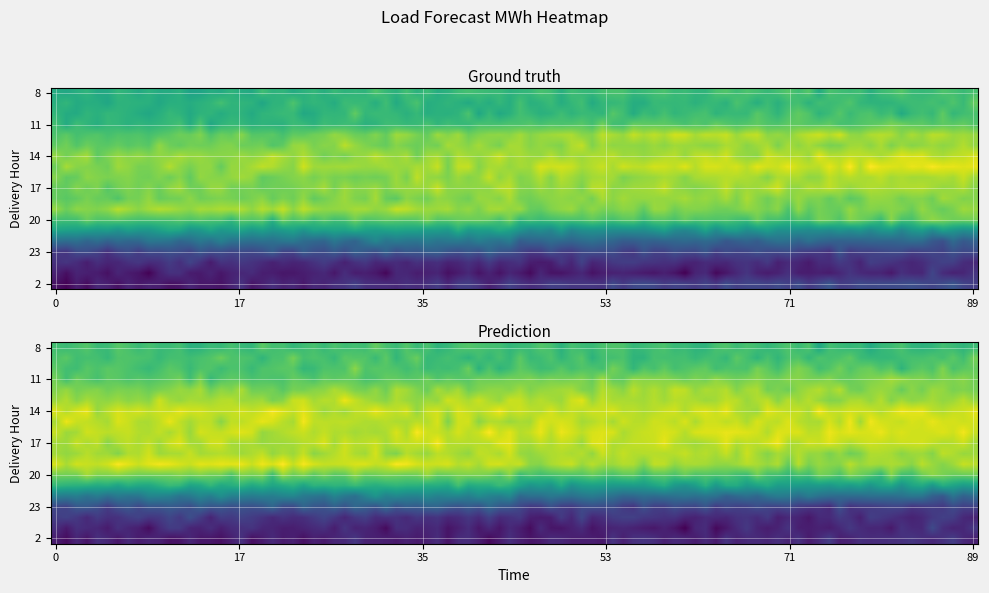

True or false: 18 has a value of 1403.2 at 2.

False